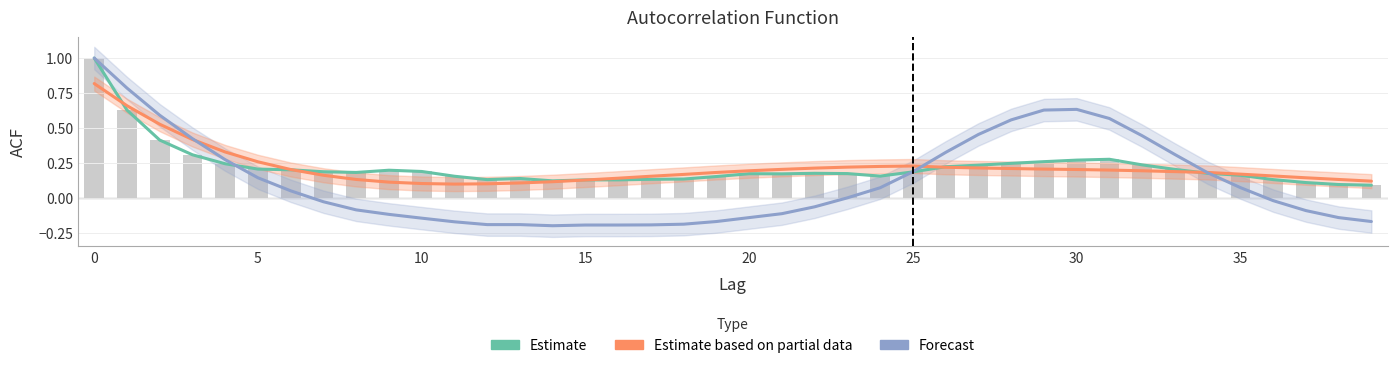

Between 20 and 39, which is larger?

20